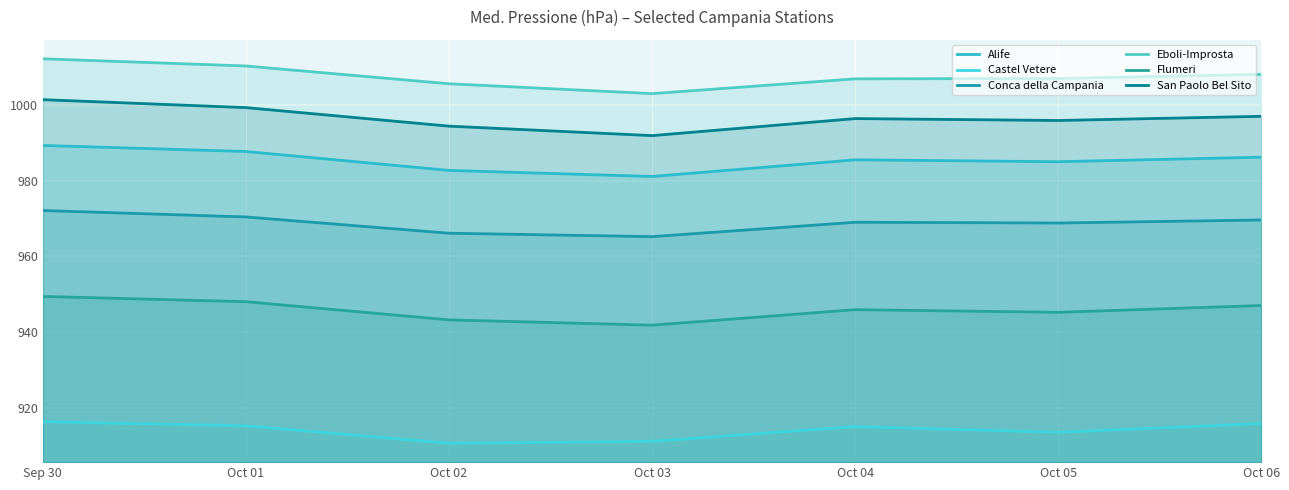

At Sep 30, list the series in order from smallest to largest.

Castel Vetere, Flumeri, Conca della Campania, Alife, San Paolo Bel Sito, Eboli-Improsta